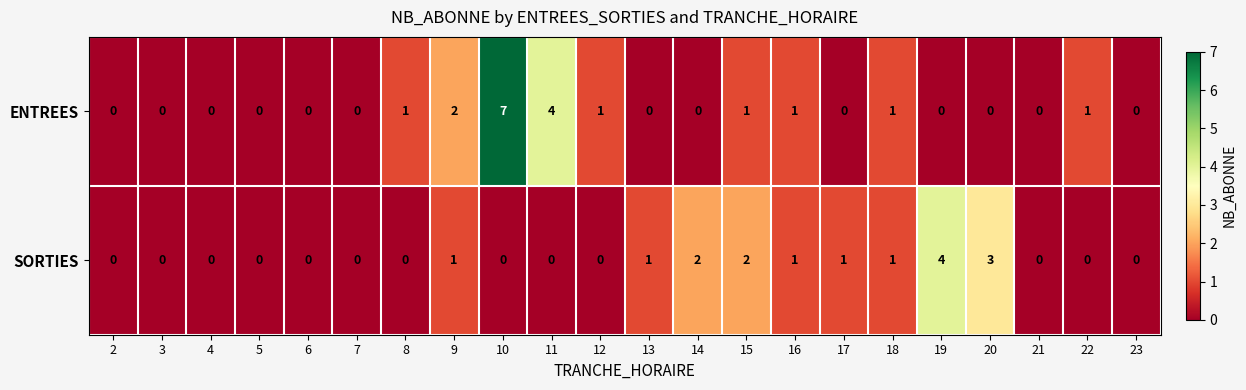

At which label does SORTIES reach its peak?

19